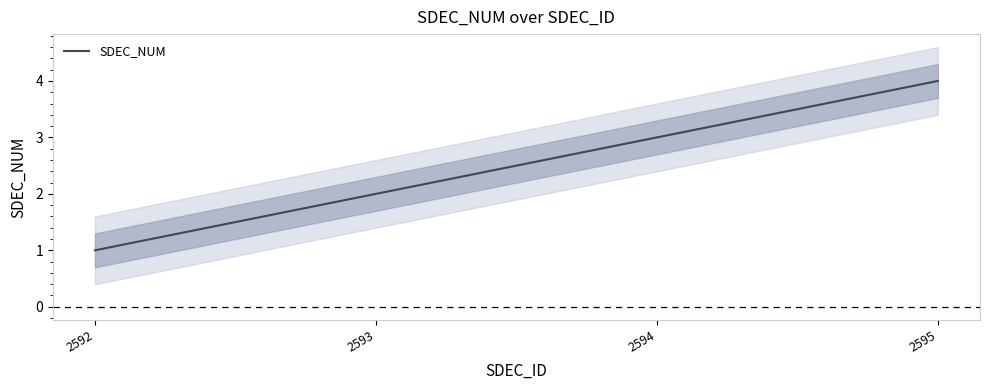

What is the minimum value shown in the chart?

1